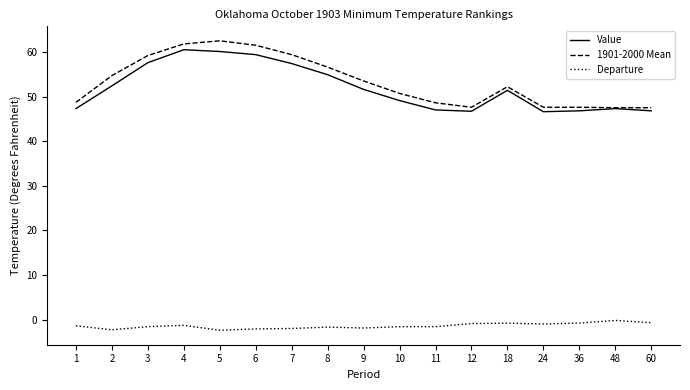

How many lines are shown in the chart?

3